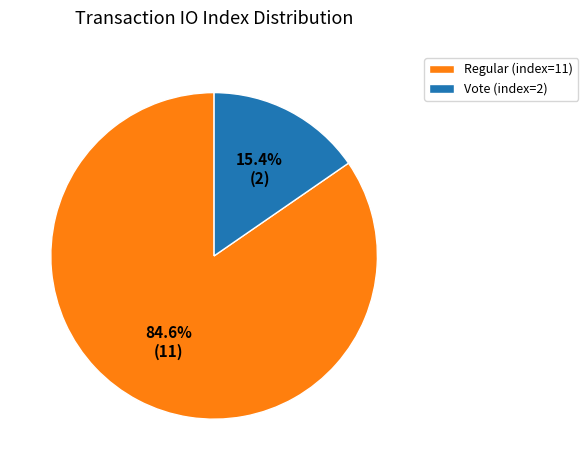

How much of the chart is everything except Regular (index=11)?

15.4%